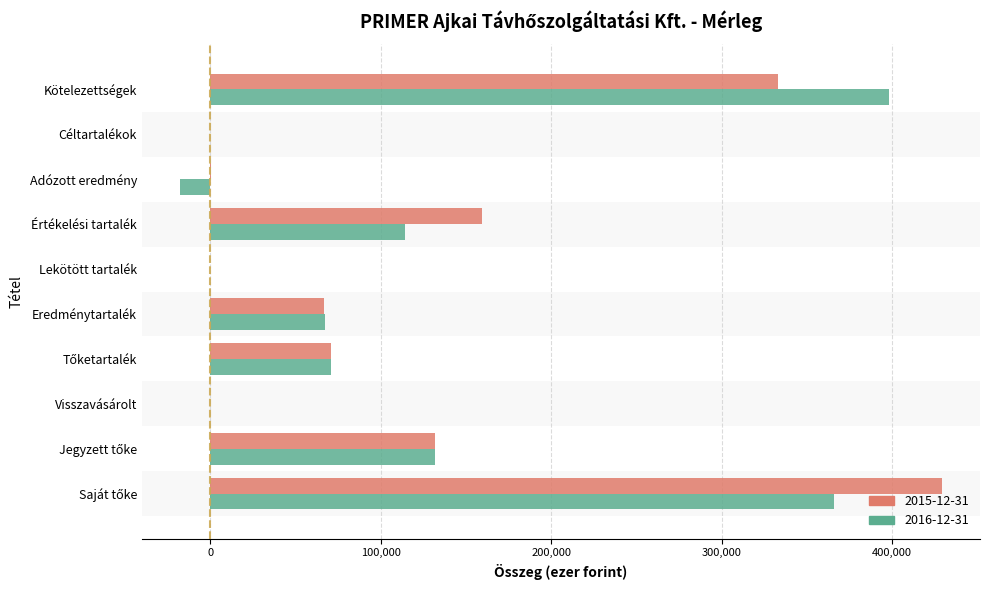

What is the greatest value displayed?

429254